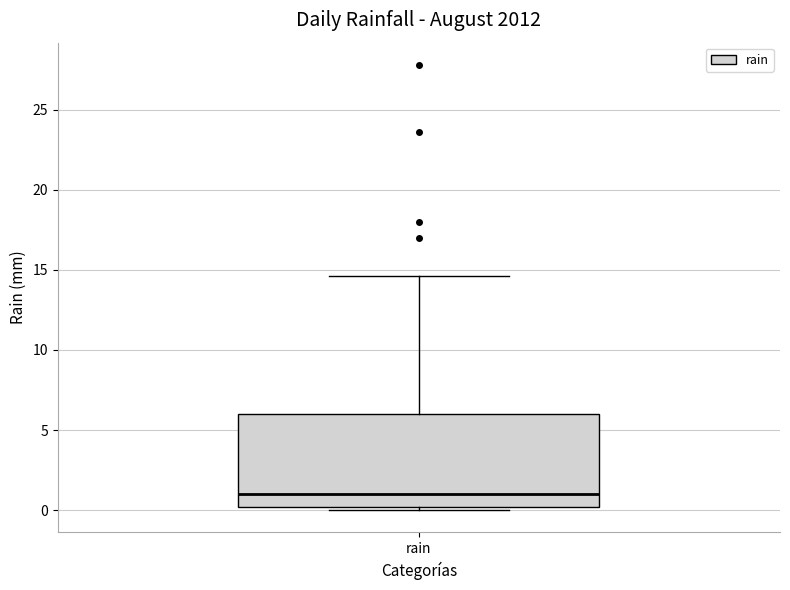

Transcribe this box plot: give where the median line is, the range the box spans, and where the two whiskers end, as read against the y-axis. The values are not printed on the chart, so give them approximately, as read against the axis.

median 1.0, box 0.0 to 6.0, whiskers 0.0 (just below the box's lower edge) to 14.5